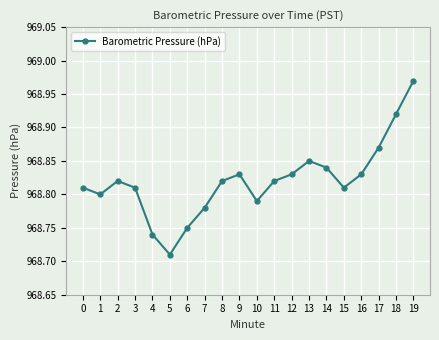

What is the difference between the maximum and minimum values?

0.3